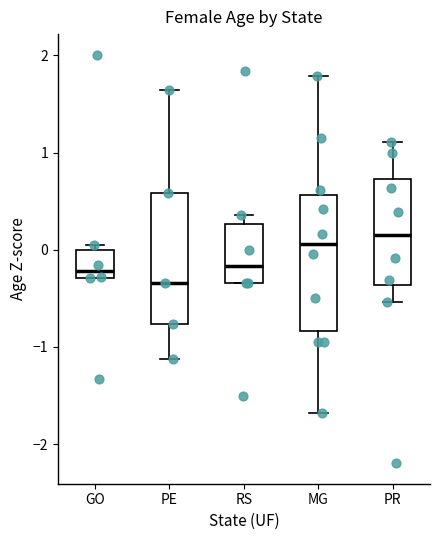

Reading left to right, read every box against the y-axis: the position of its median line, the range the box covers, and the ends of its whiskers. The values are not printed on the chart, so give them approximately, as read against the axis.

GO: median -0.2, box -0.3 to 0.0, whiskers -0.3 to 0.1
PE: median -0.3, box -0.8 to 0.6, whiskers -1.1 to 1.6
RS: median -0.2, box -0.3 to 0.3, whiskers -0.3 to 0.4
MG: median 0.1, box -0.8 to 0.6, whiskers -1.7 to 1.8
PR: median 0.2, box -0.4 to 0.7, whiskers -0.5 to 1.1